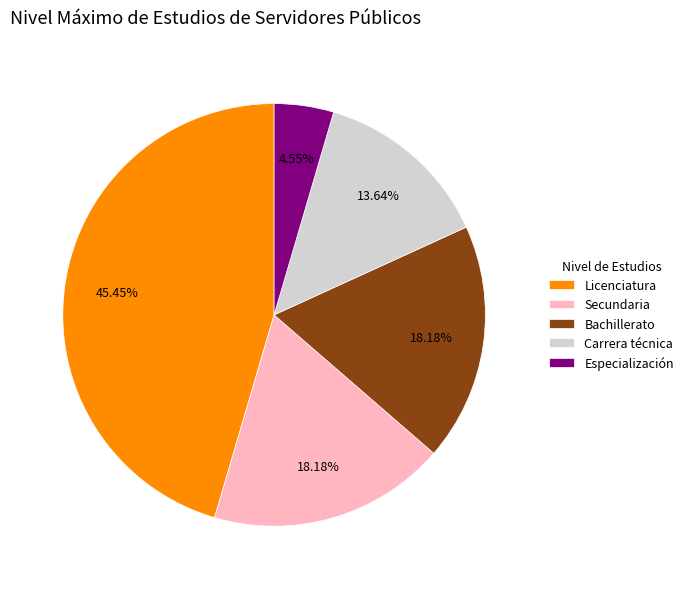

Does any single category account for the majority?

No